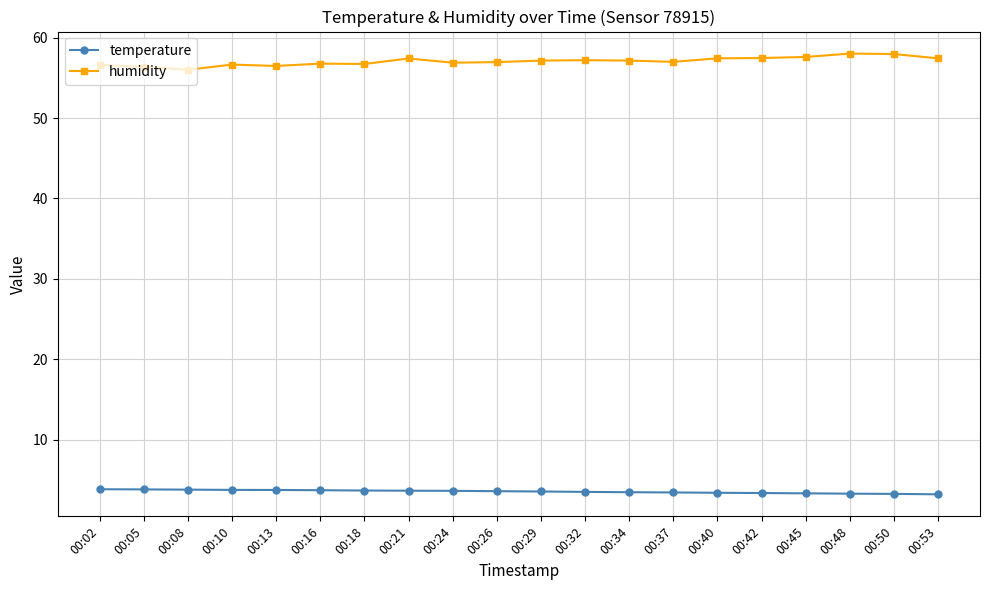

How many lines are shown in the chart?

2